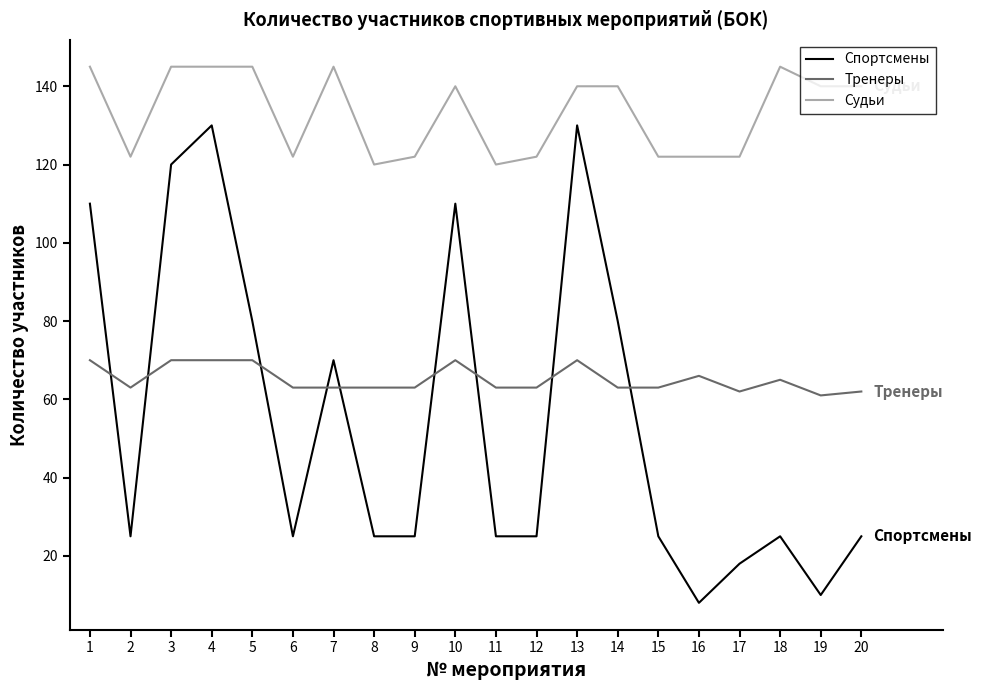

What is the difference between the maximum and minimum values in the Судьи series?

25